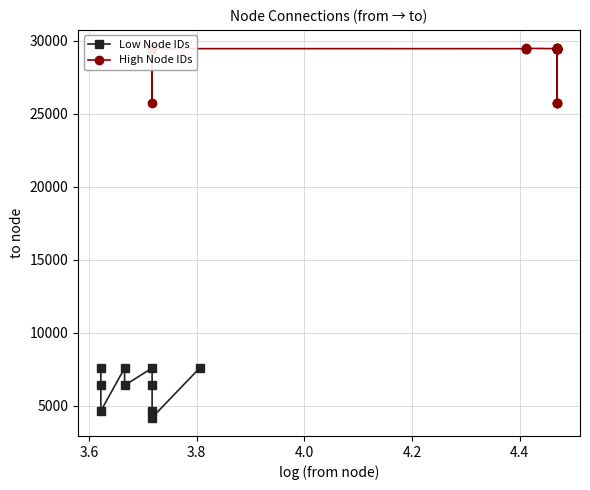

How many lines are shown in the chart?

2